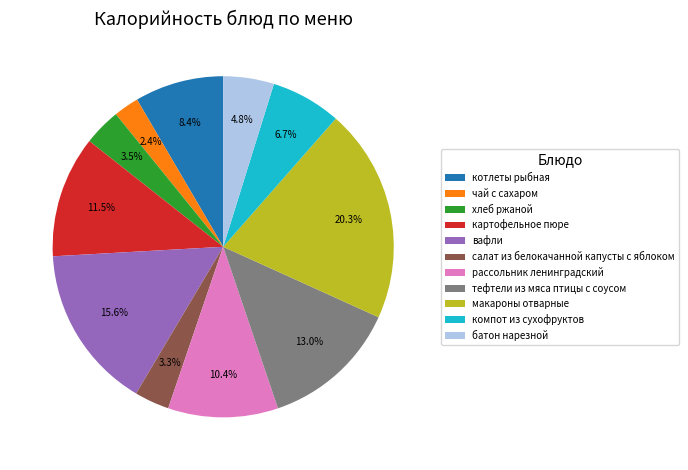

Which category has the smallest portion of the pie?

чай с сахаром